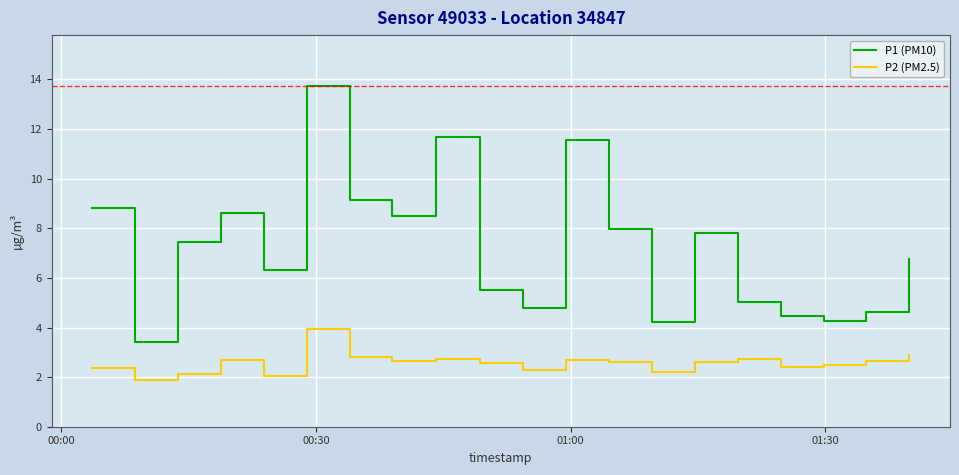

Rank the series by their average value, from lowest to highest.

P2 (PM2.5), P1 (PM10)